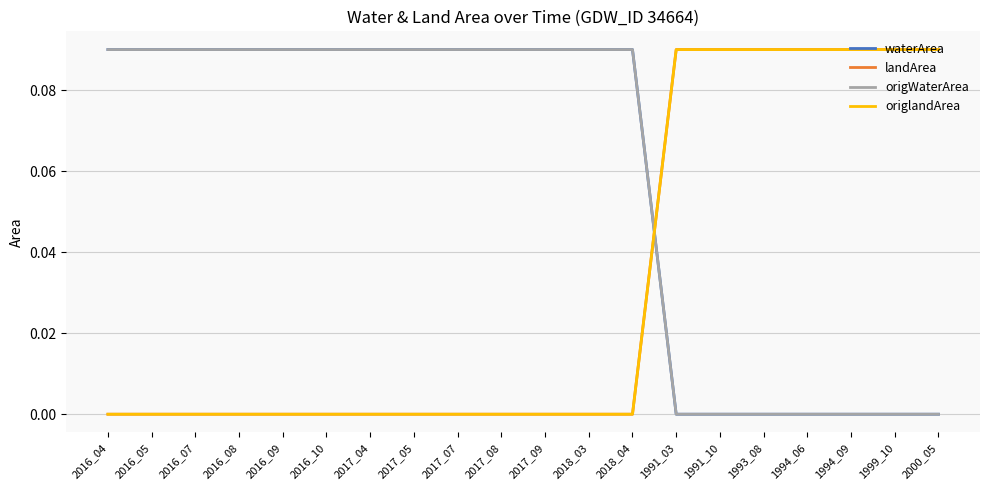

Does the chart have visible grid lines?

Yes